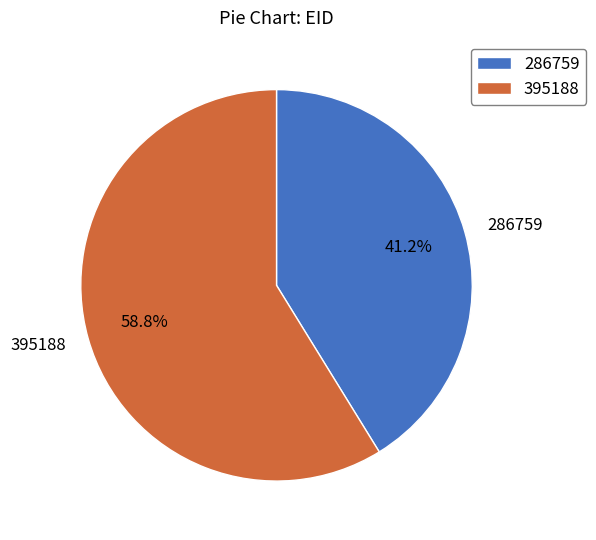

To the nearest percent, what is the combined percentage of 395188 and 286759?

100%